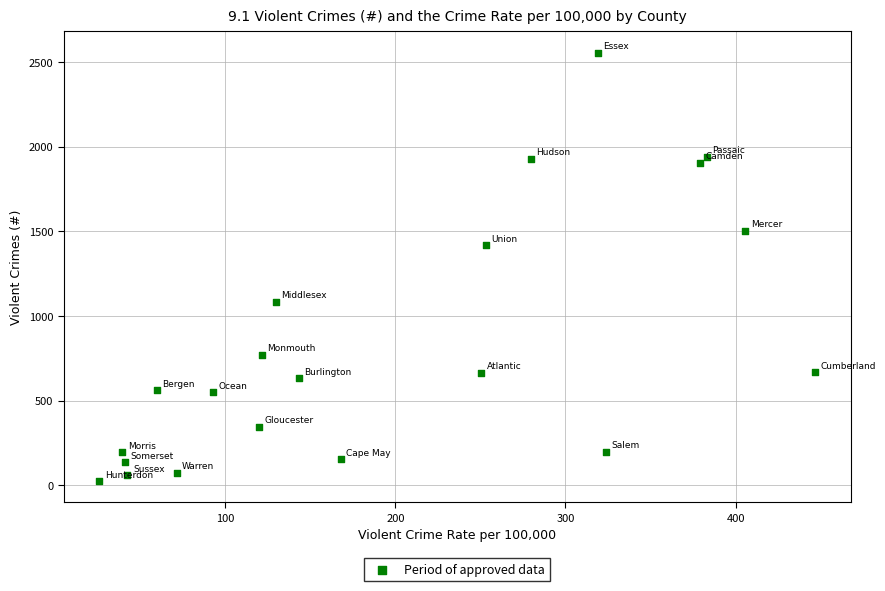

What Y value in the scatter plot is closest to 1290?

1418